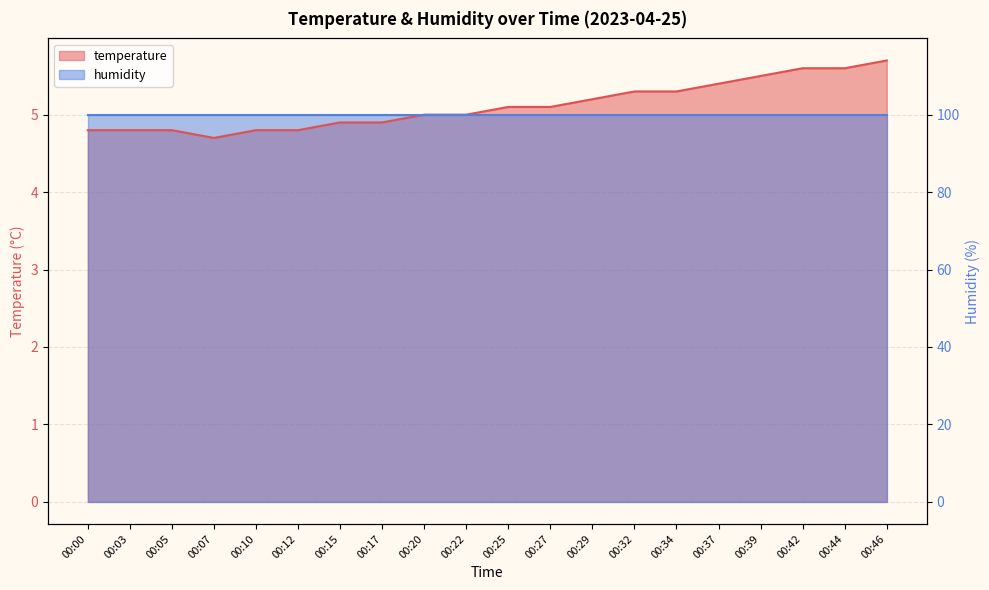

What is the minimum value shown in the chart?

4.7